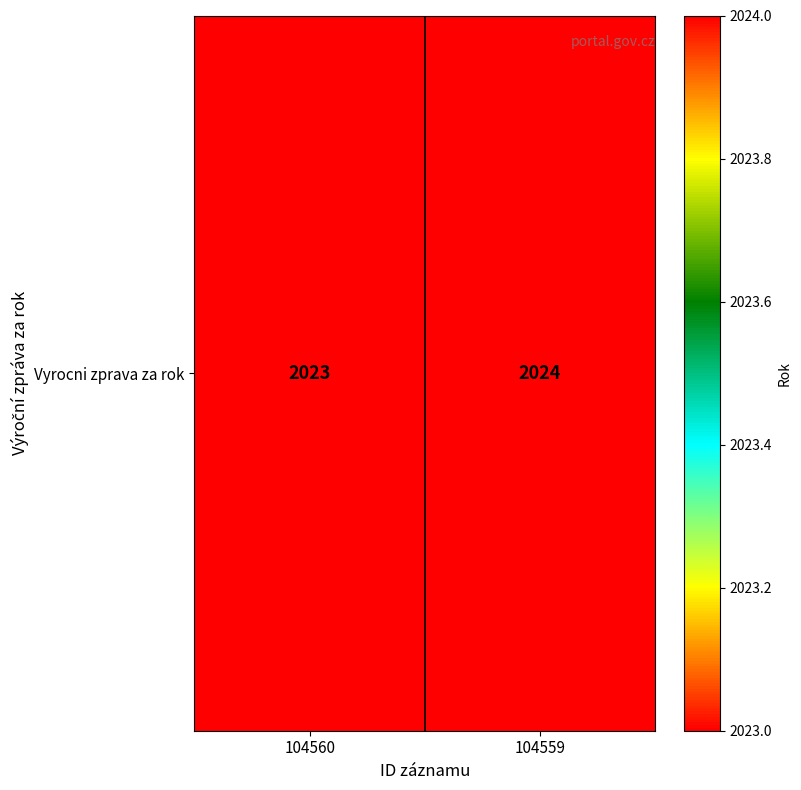

What is the minimum value shown in the chart?

2023